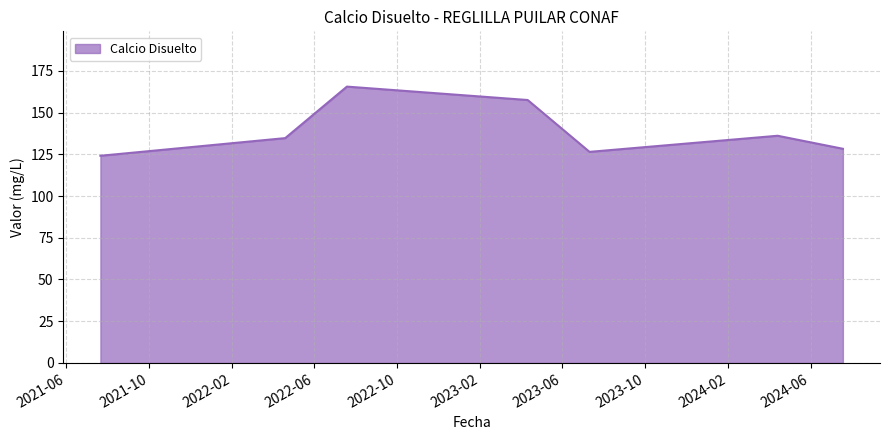

Reading left to right, extract all data points from this chart.

124.1	134.7	165.5	157.5	126.5	136.1	128.3